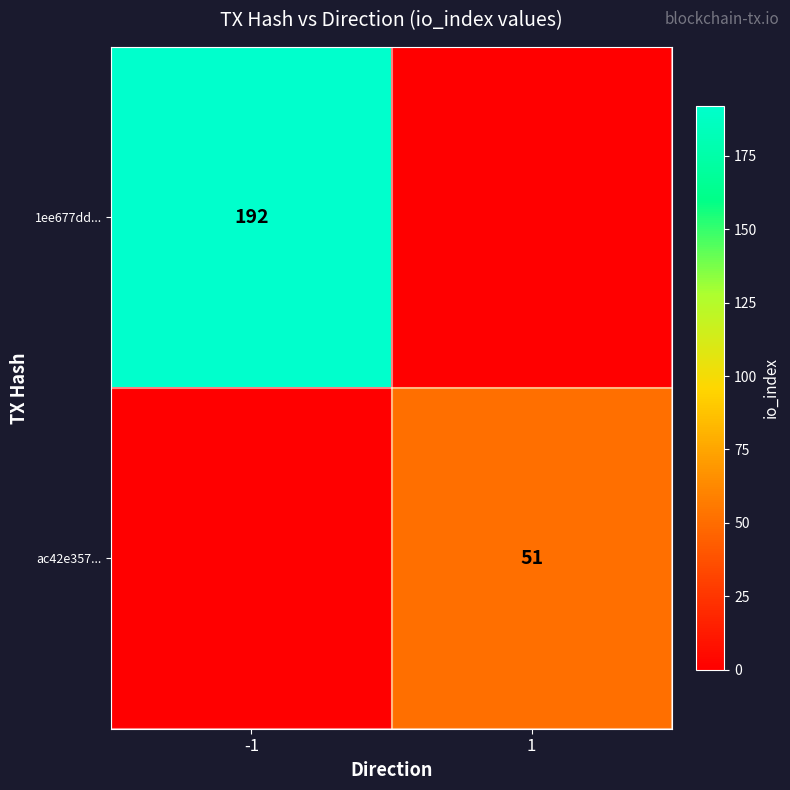

Is it true that 1ee677dd... equals 308 at -1?

False